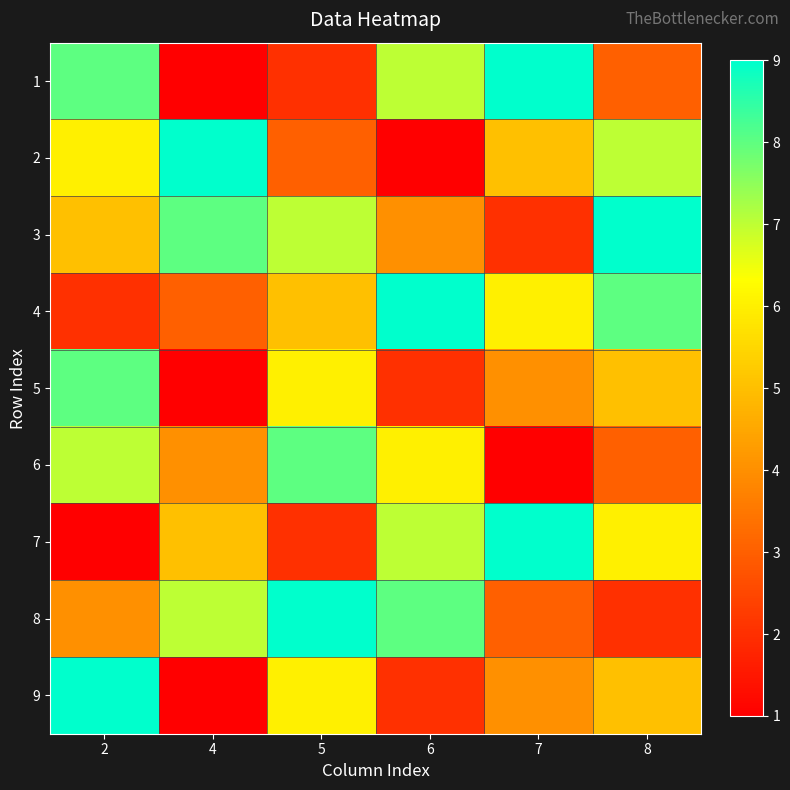

Which label corresponds to the largest value in the chart?

7